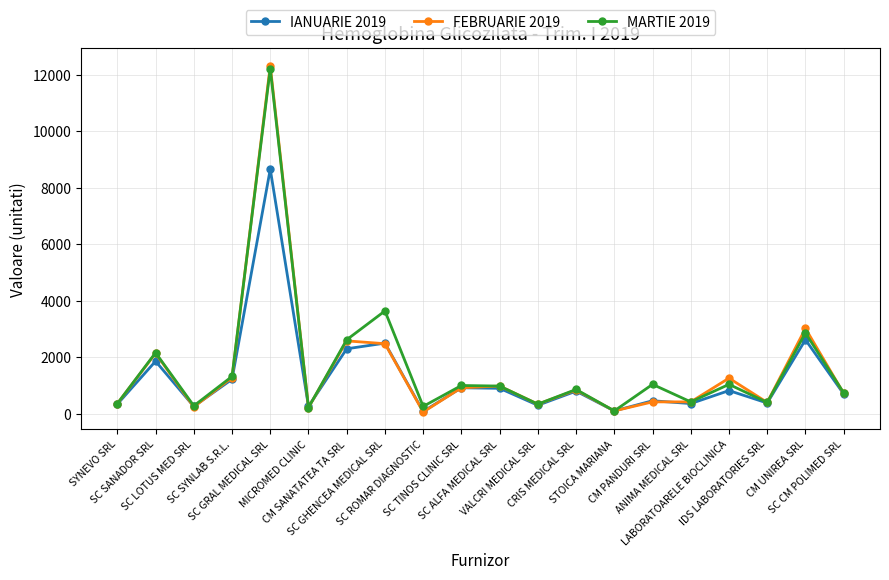

What is the label of the 13th point from the right?

SC GHENCEA MEDICAL SRL